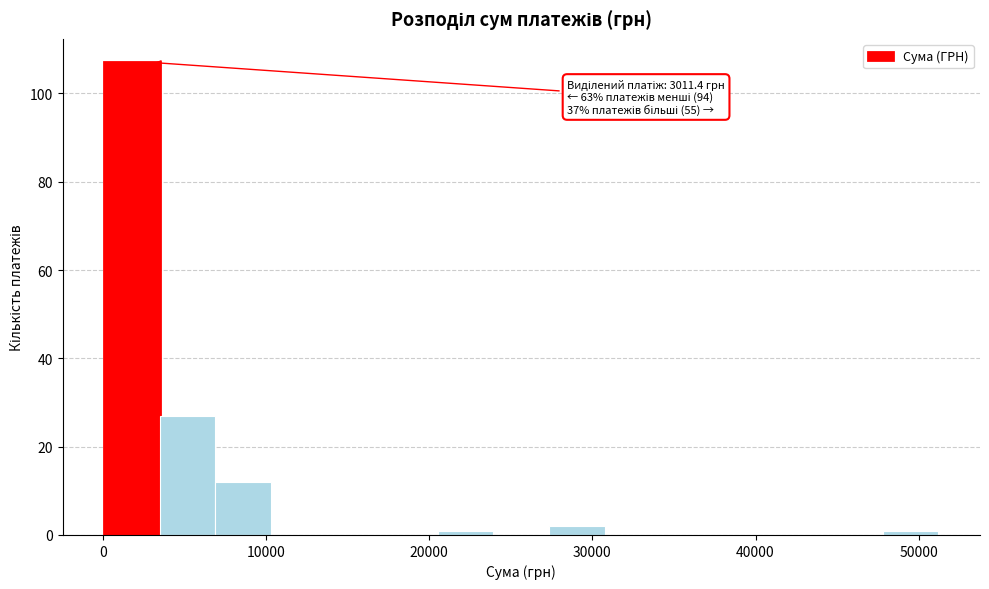

Around what value on the x-axis is the tallest bar? Give the approximate position of its centre, as read against the axis.

2000